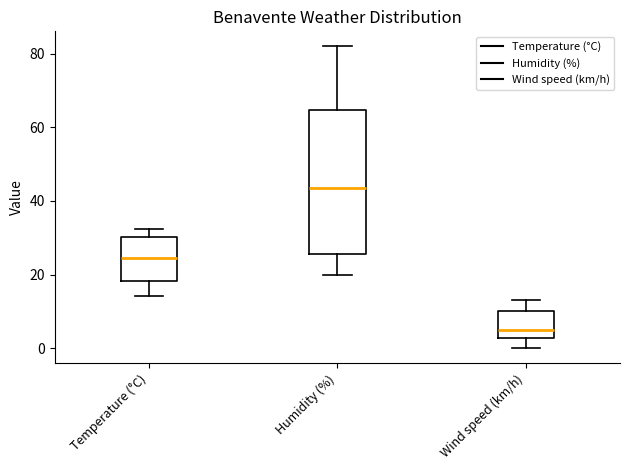

Which box has the lowest median line?

Wind speed (km/h)